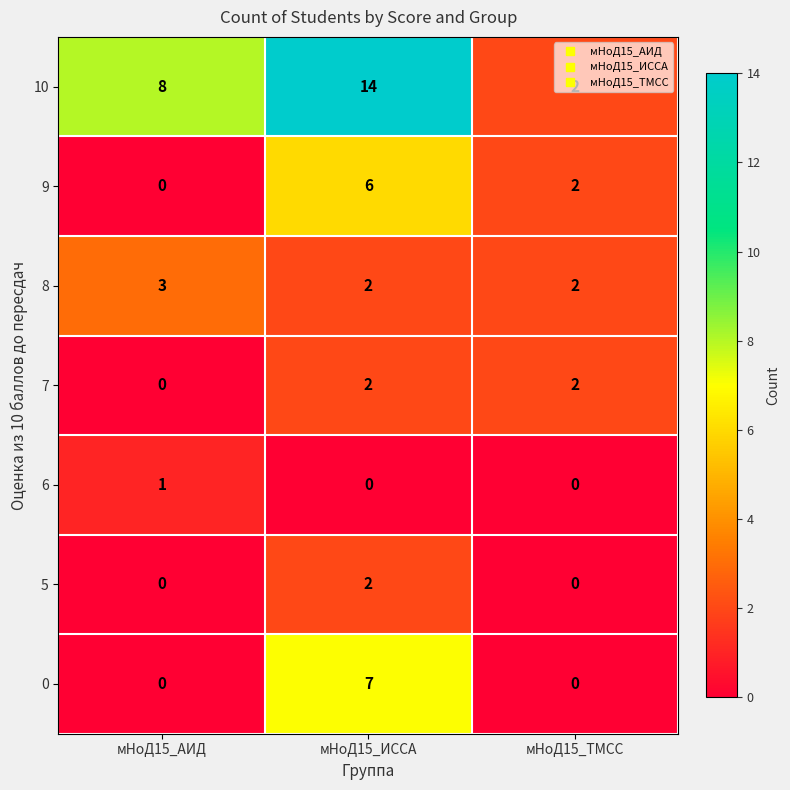

Rank the categories by 9 value from highest to lowest.

мНоД15_ИССА, мНоД15_ТМСС, мНоД15_АИД